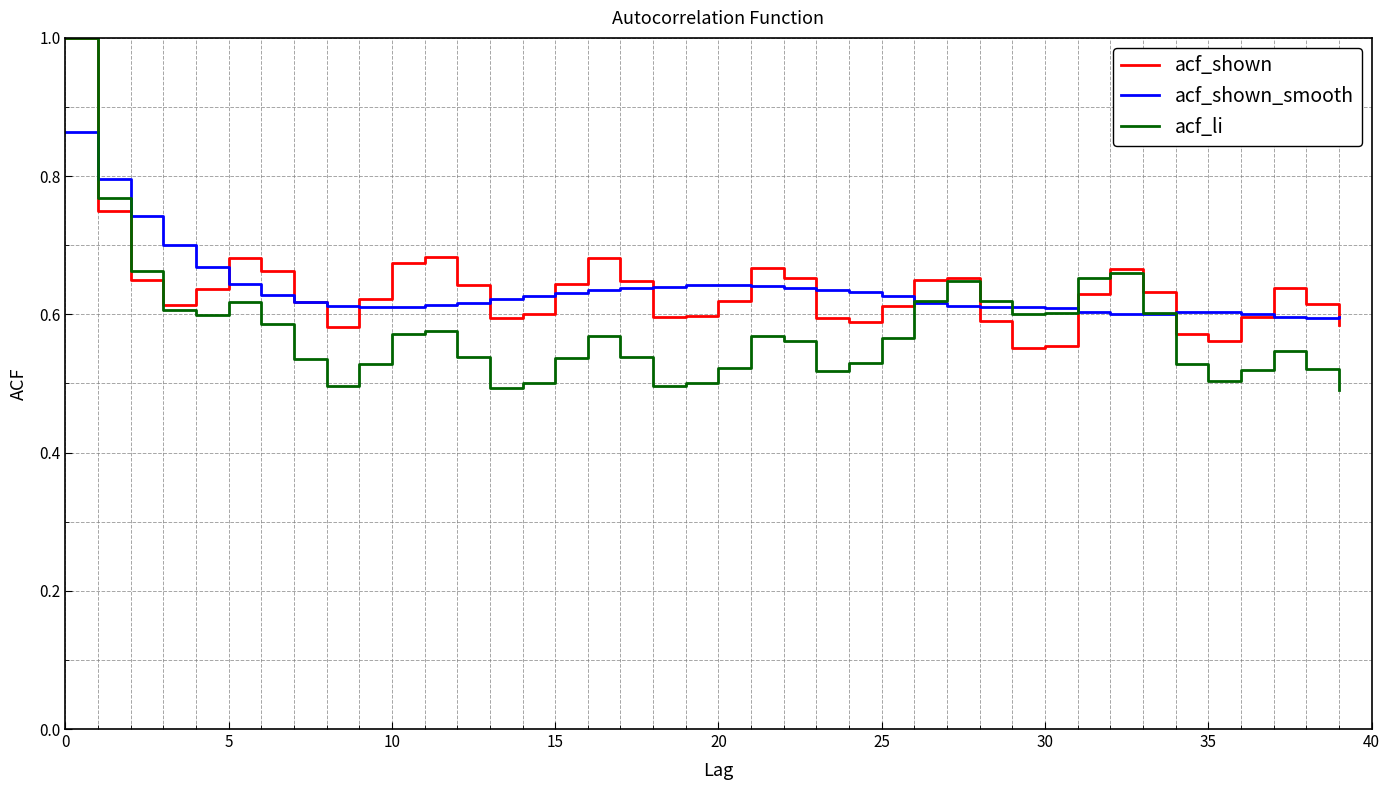

Which series has the widest spread of values?

acf_li